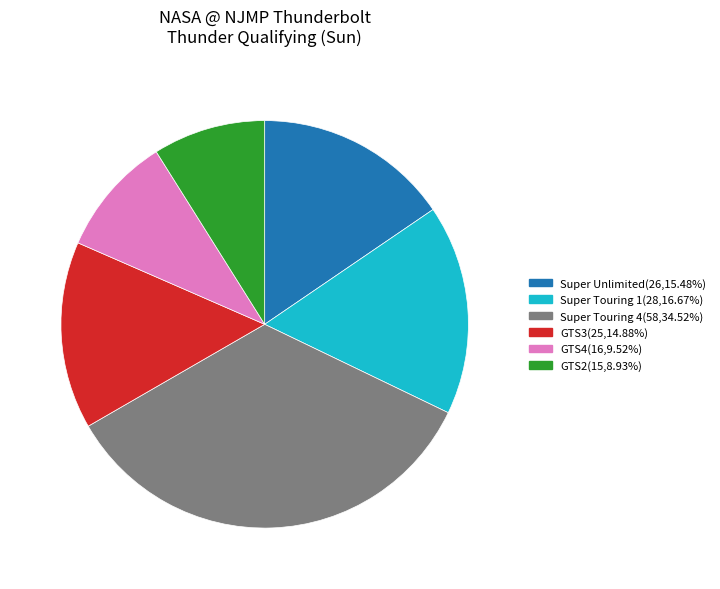

Does any single category account for the majority?

No